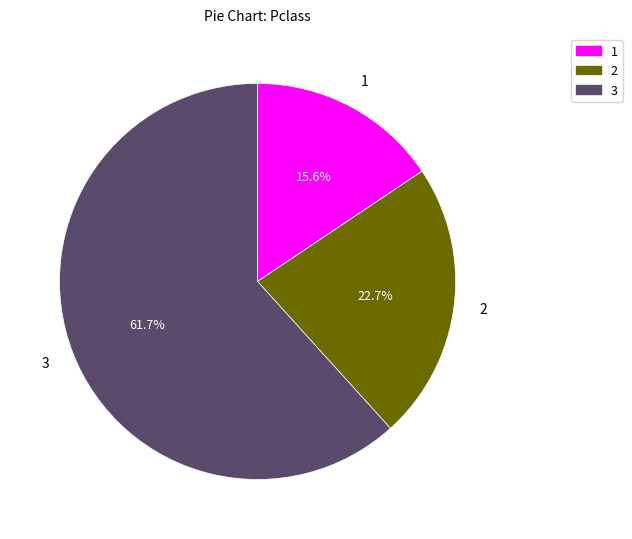

Is there a majority slice in this chart?

Yes